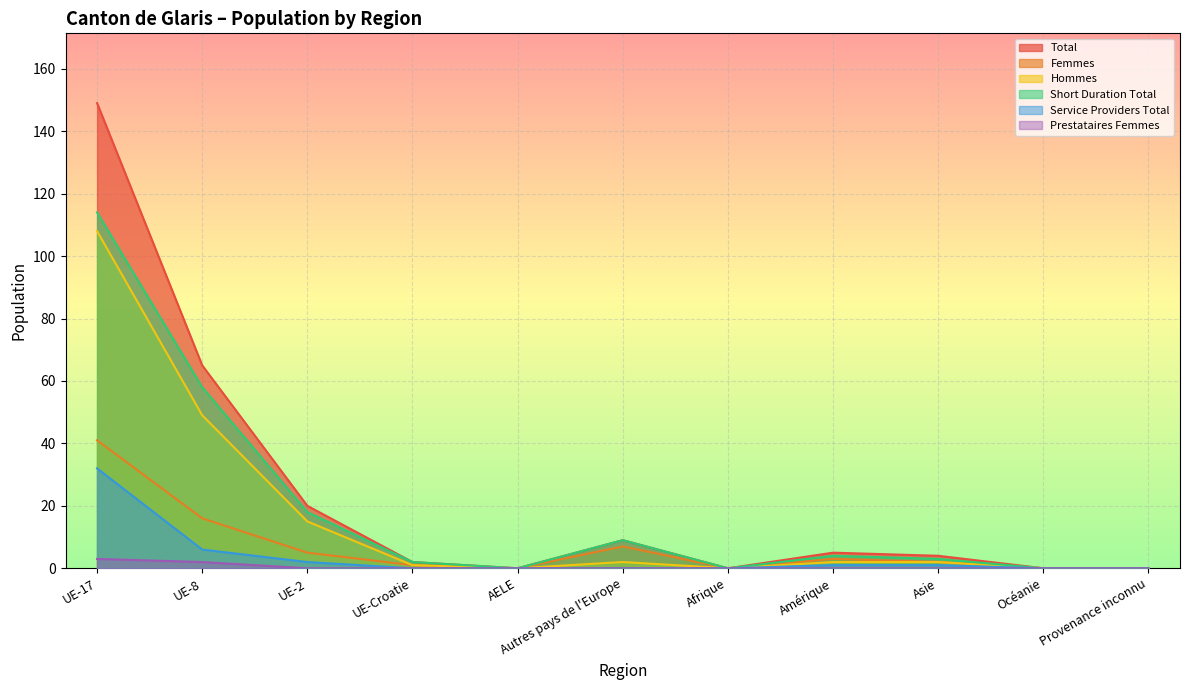

Which series has the largest range (max minus min)?

Total